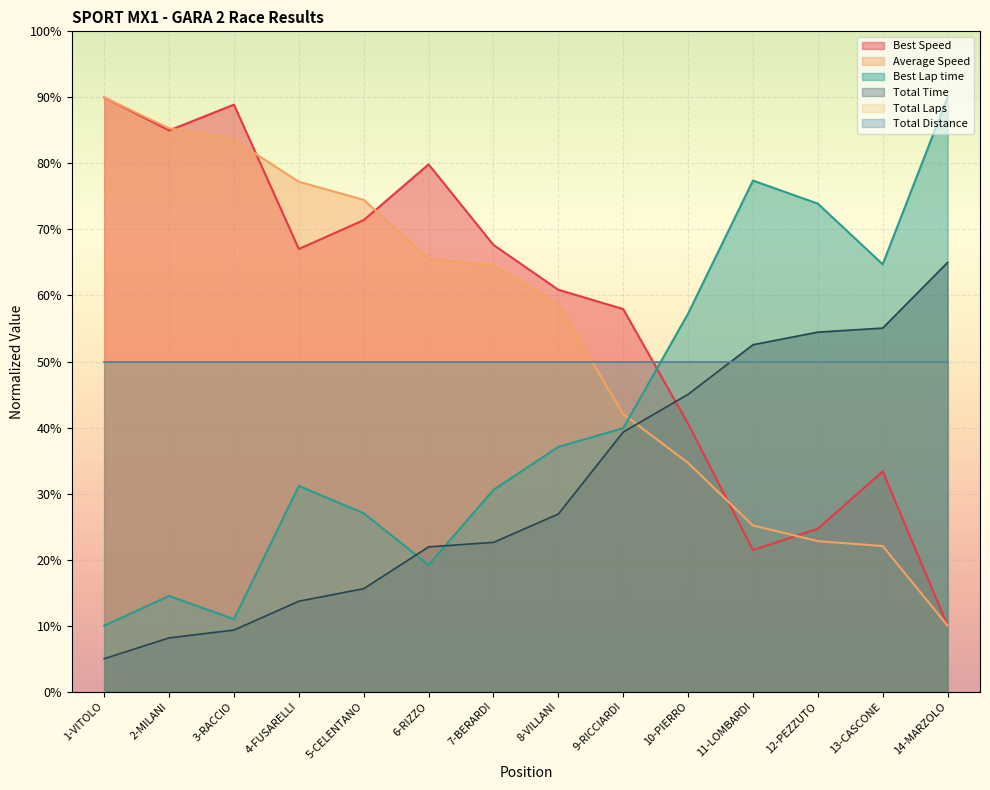

What is the label of the 1st point from the right?

14-MARZOLO